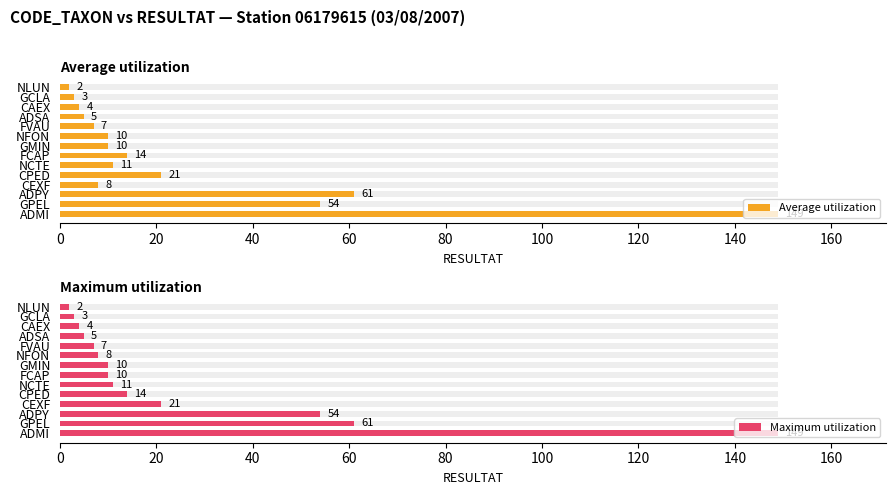

True or false: Maximum utilization has a value of 5 at GCLA.

False